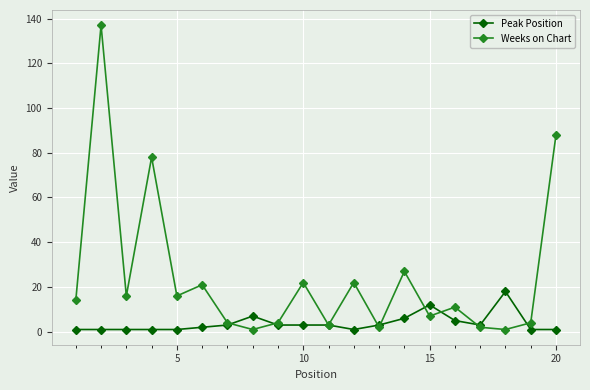

Which series has the largest total across all categories?

Weeks on Chart